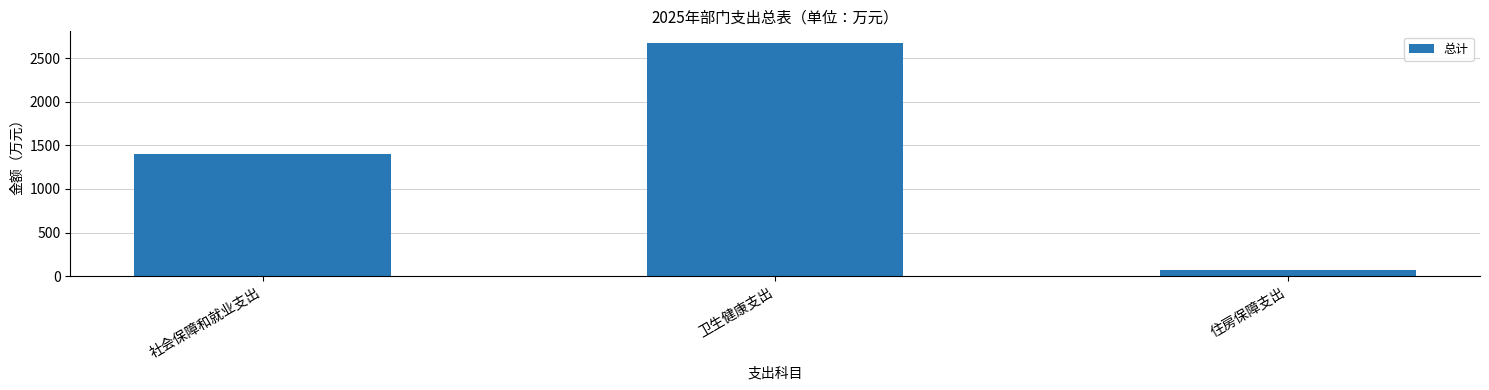

Does the chart contain any negative values?

No